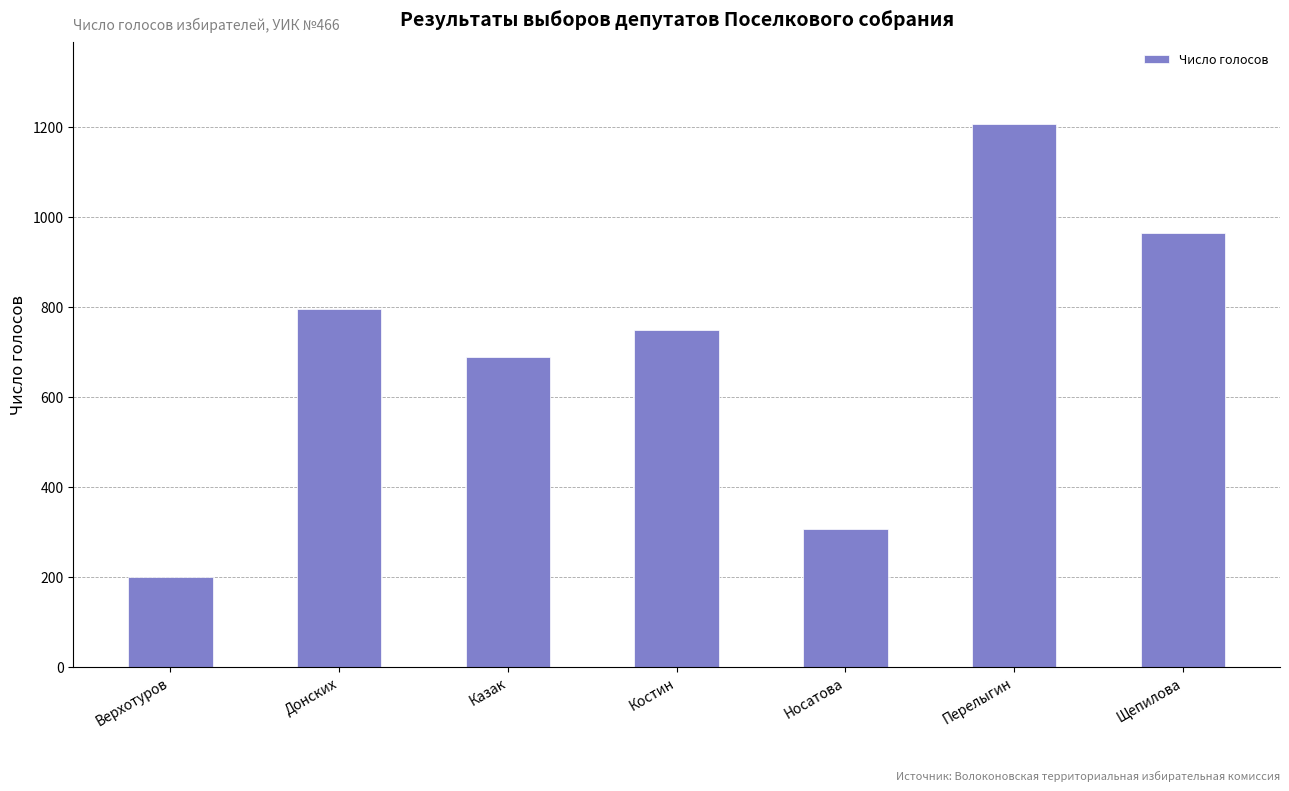

What is the maximum value shown in the chart?

1207